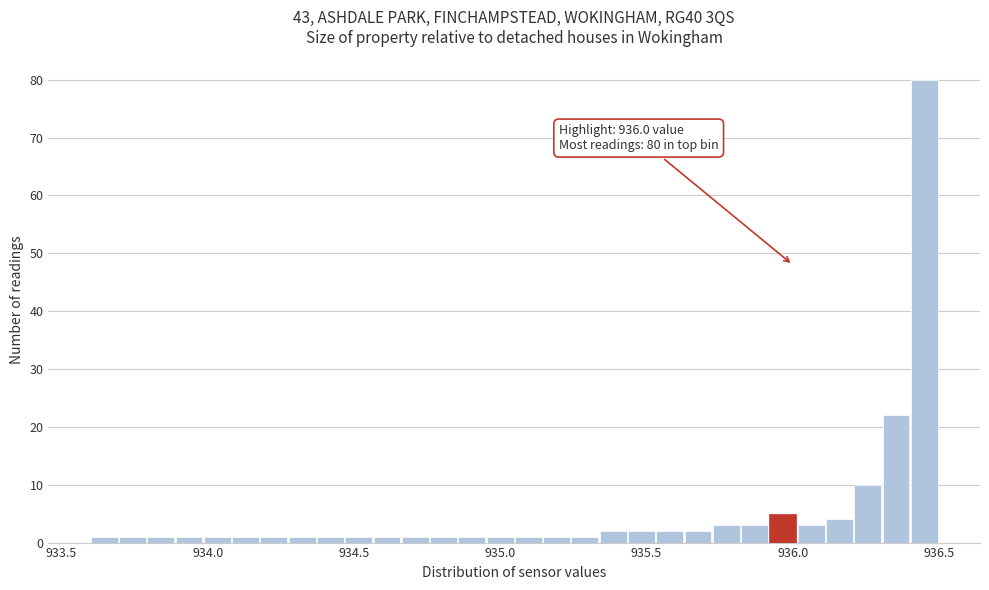

Read against the x-axis, roughly where is the centre of the tallest bar?

936.45